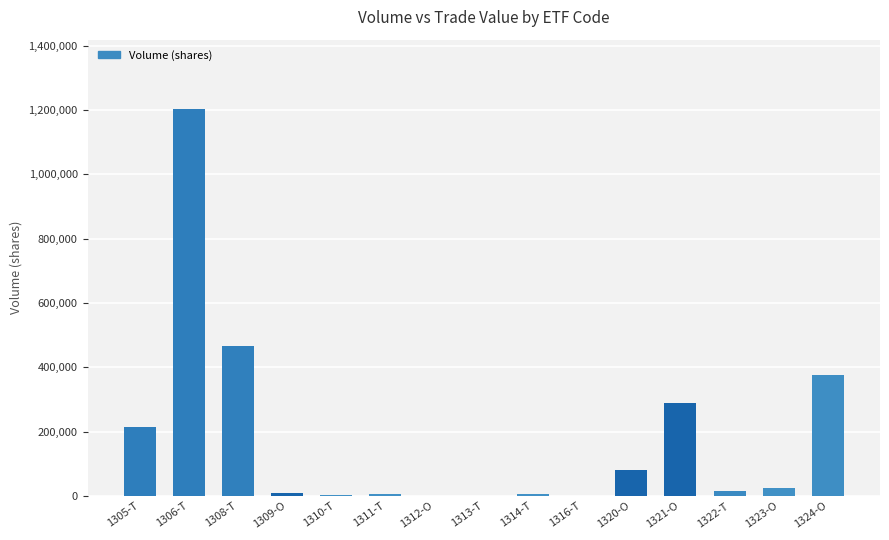

Which category has the highest value across all series?

1306-T